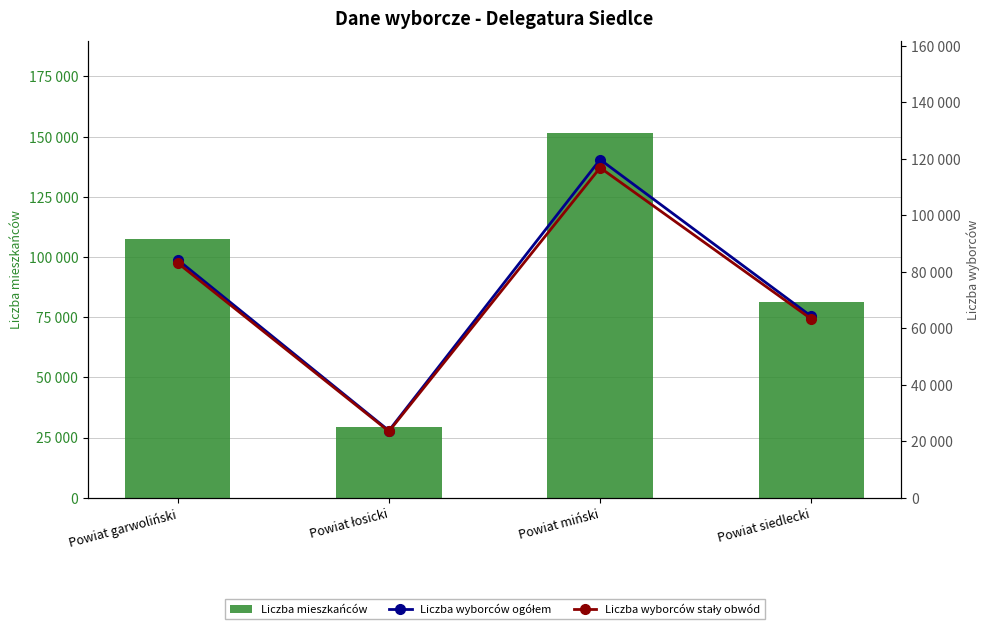

At which label does Liczba wyborców stały obwód reach its minimum?

Powiat łosicki